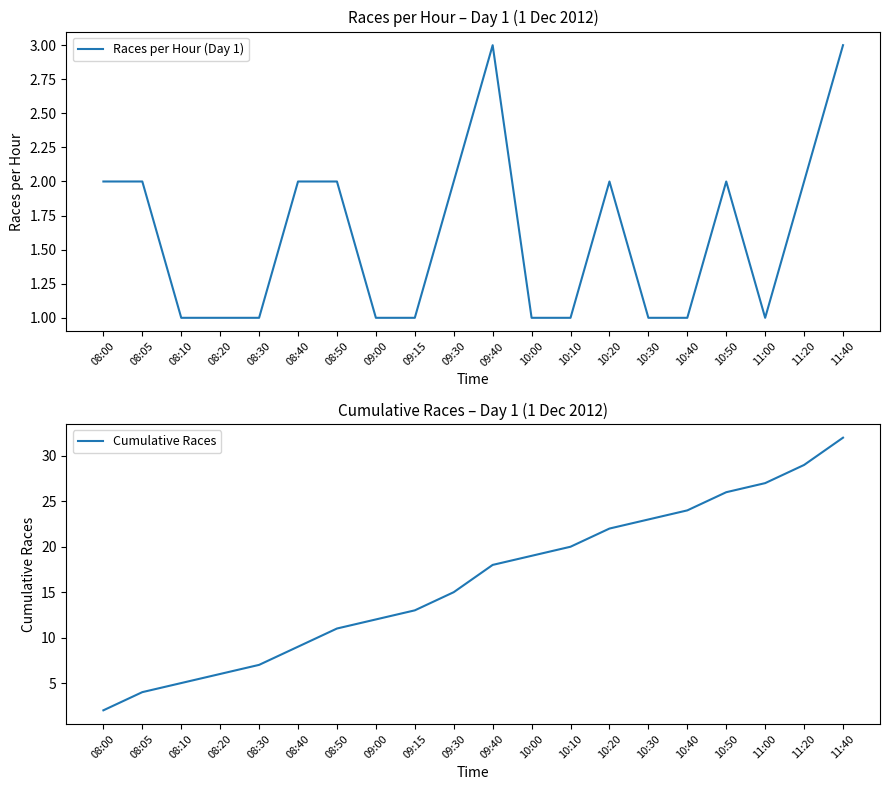

What is the label of the 9th point from the right?

10:00